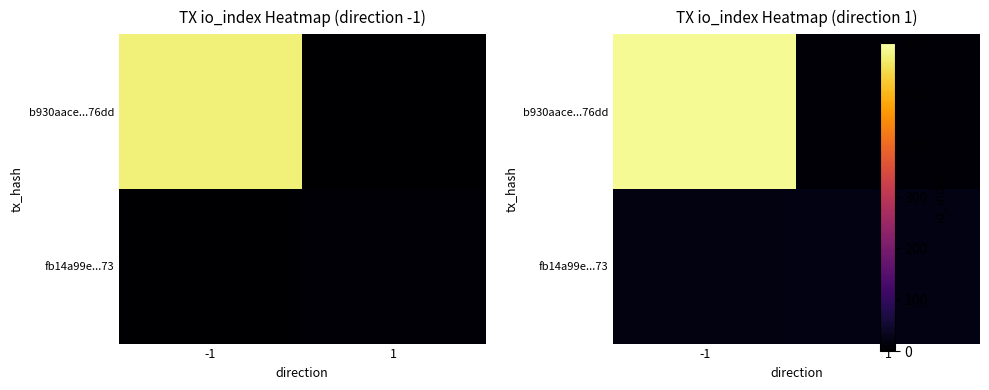

How many distinct data groups are displayed?

2